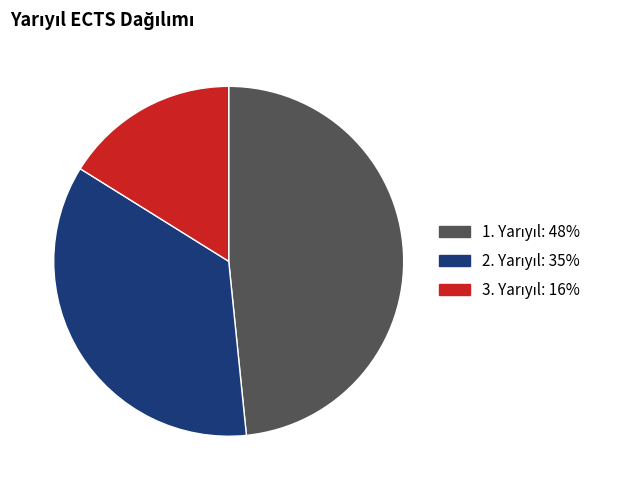

How many slices are in this pie chart?

3